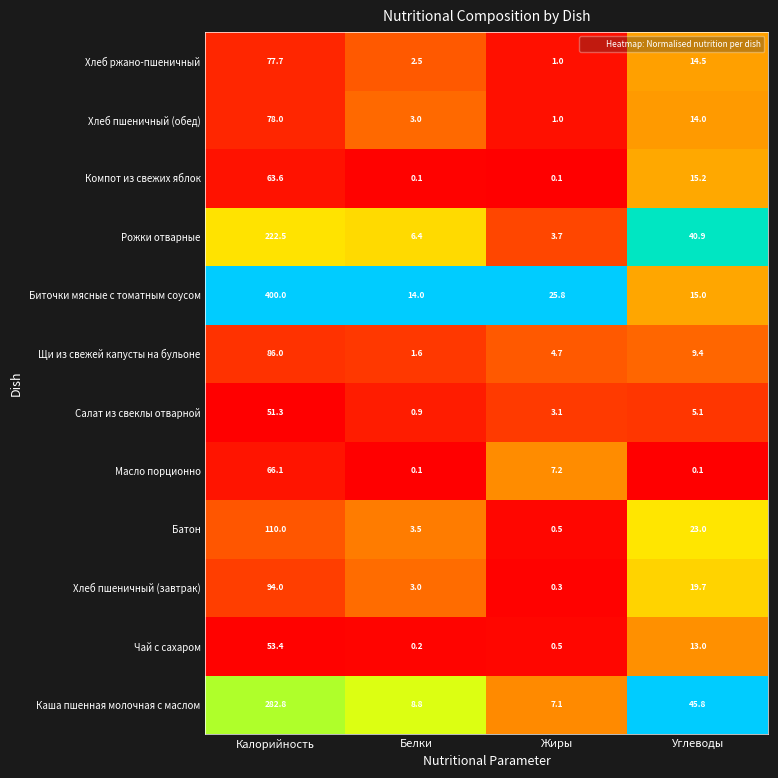

At which label does Масло порционно reach its peak?

Калорийность